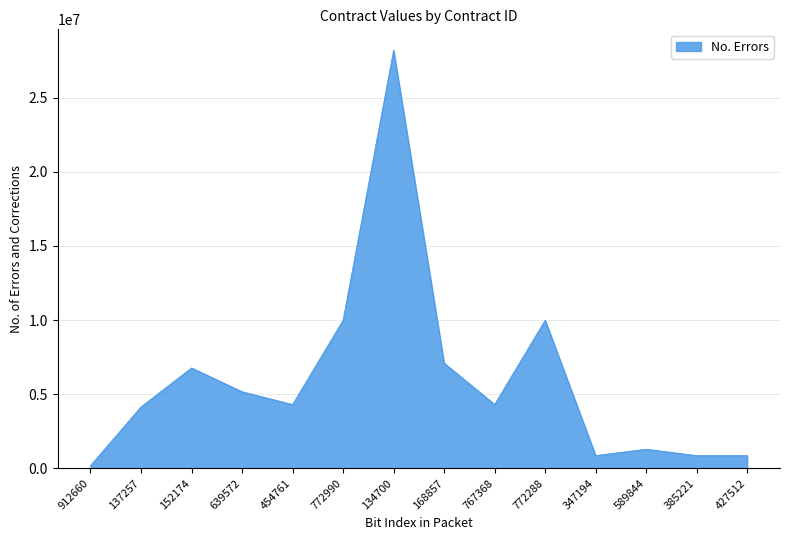

How many interior local peaks (higher than both neighbors) does the data have?

4